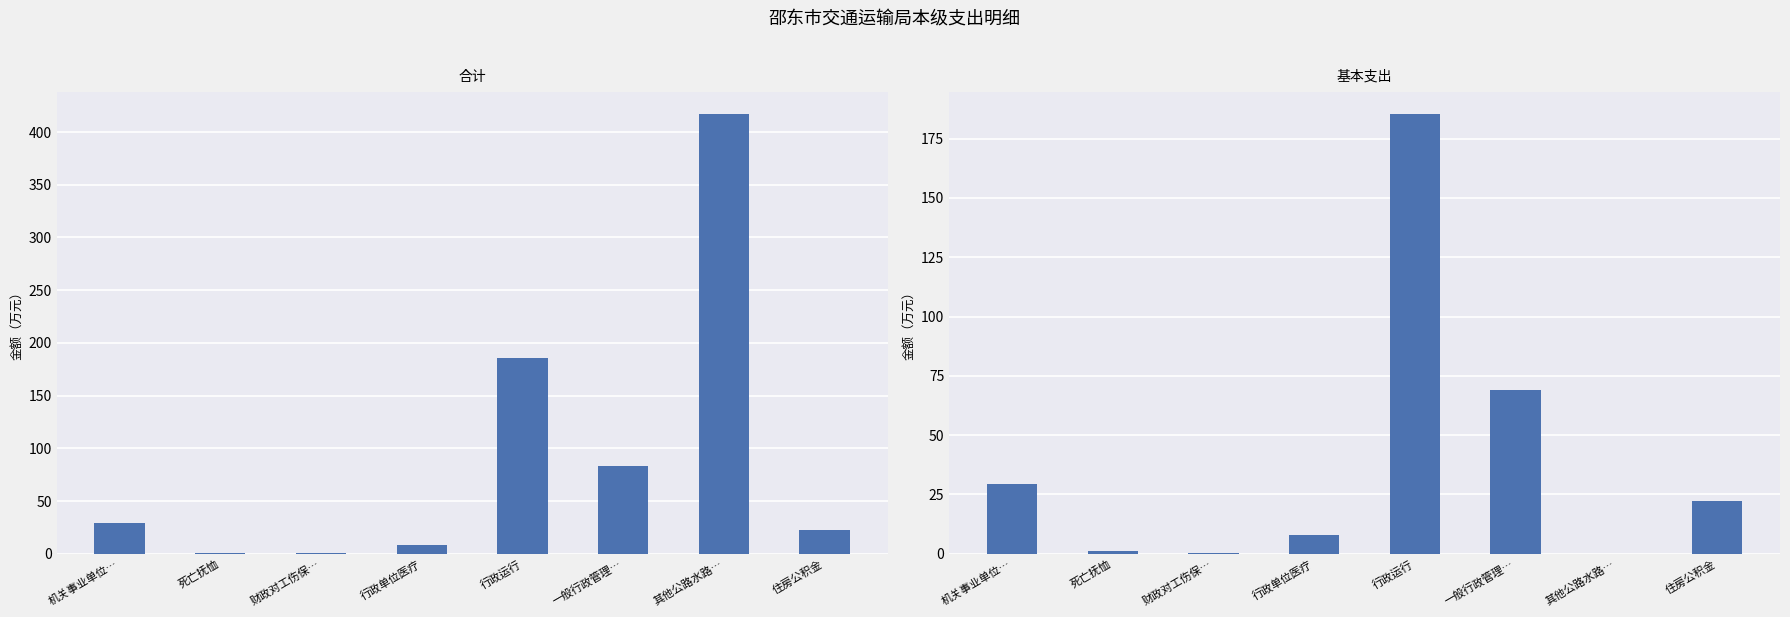

Where does the 基本支出 series first go above 22?

机关事业单位…